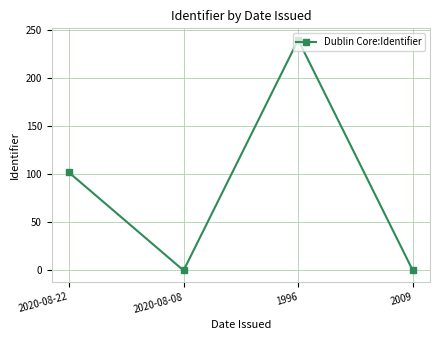

What is the label of the 3rd point from the right?

2020-08-08